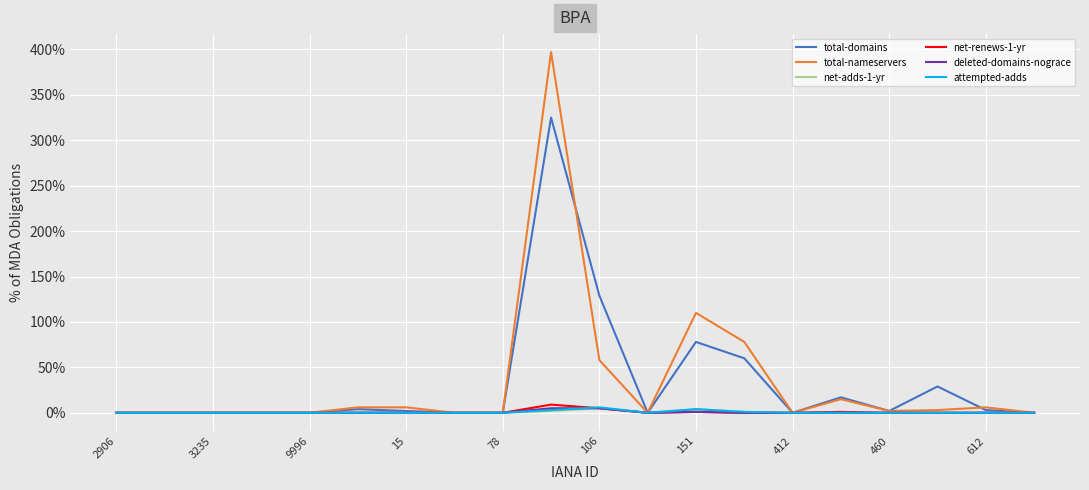

Which series has the widest spread of values?

total-nameservers